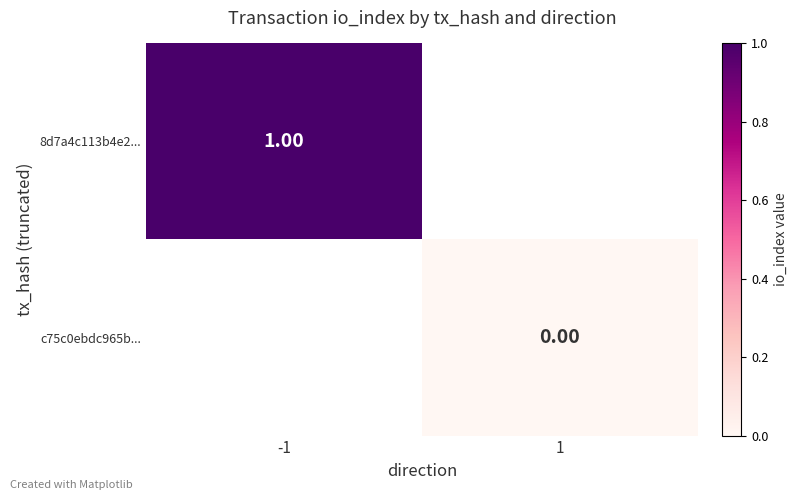

Which category has the highest value across all series?

-1